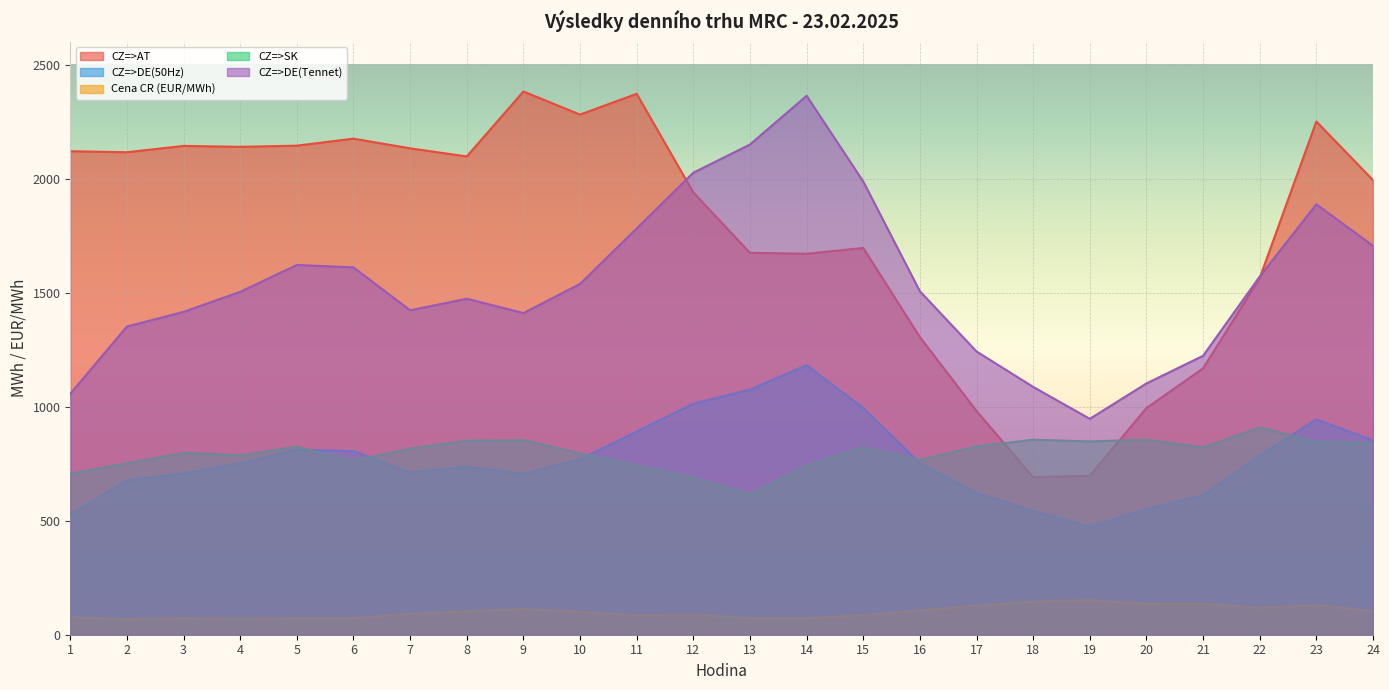

List the labels in order of Cena CR (EUR/MWh) value, smallest first.

2, 4, 3, 14, 13, 5, 6, 1, 11, 15, 12, 7, 10, 8, 24, 16, 9, 22, 17, 23, 20, 21, 18, 19